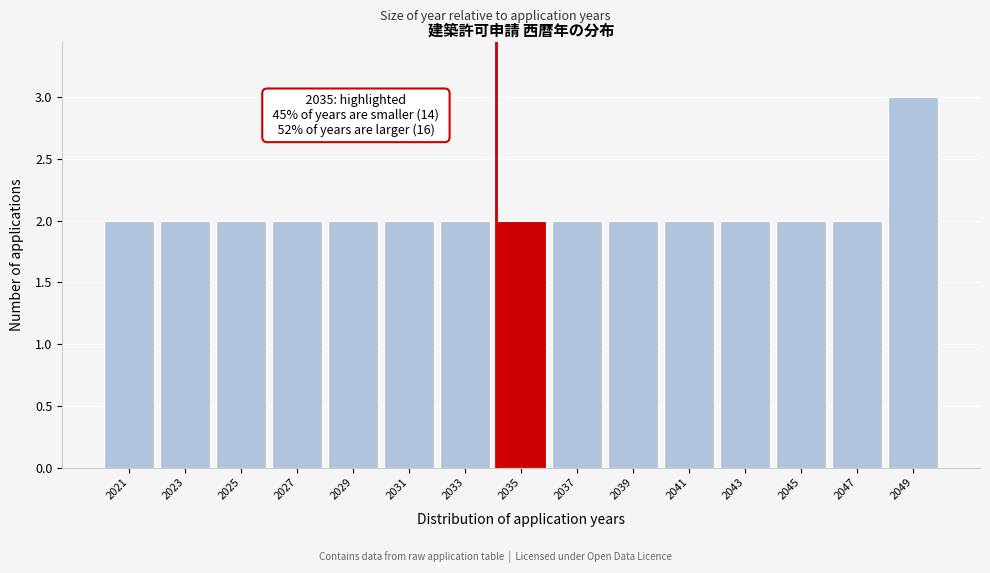

Reading right to left, list all the values displayed in this chart.

2049=3	2047=2	2045=2	2043=2	2041=2	2039=2	2037=2	2035=2	2033=2	2031=2	2029=2	2027=2	2025=2	2023=2	2021=2